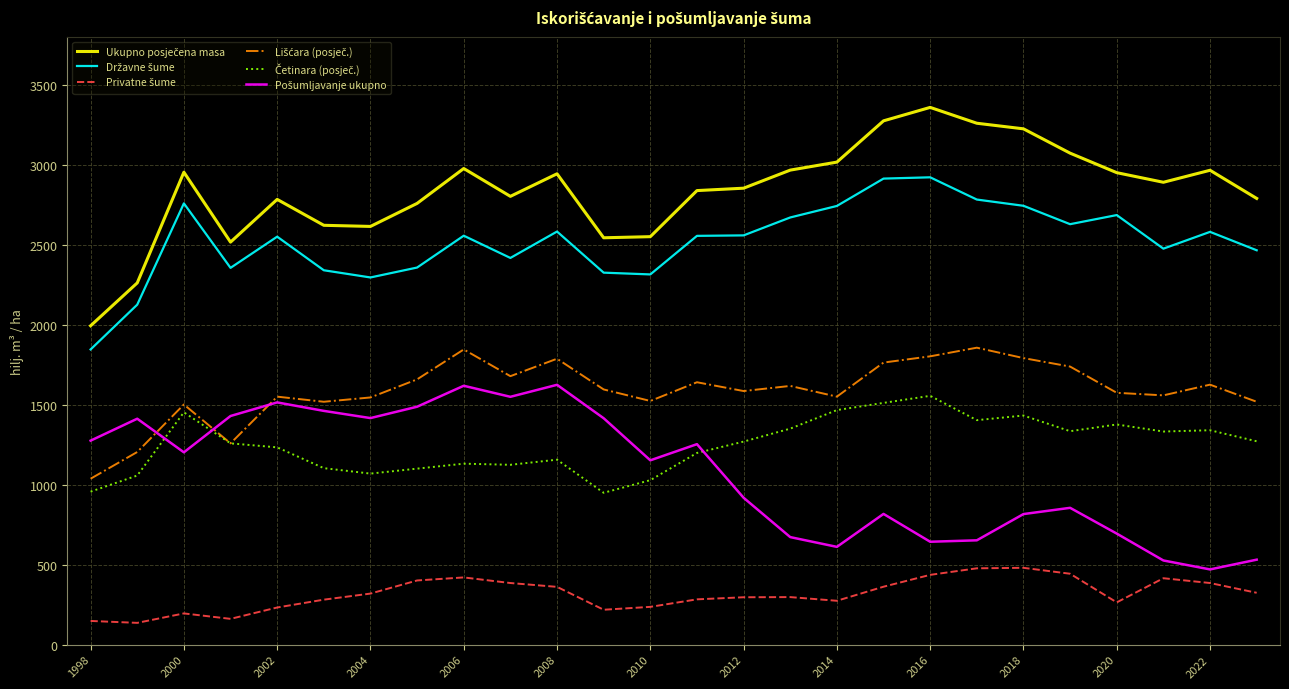

What is the minimum value shown in the chart?

136